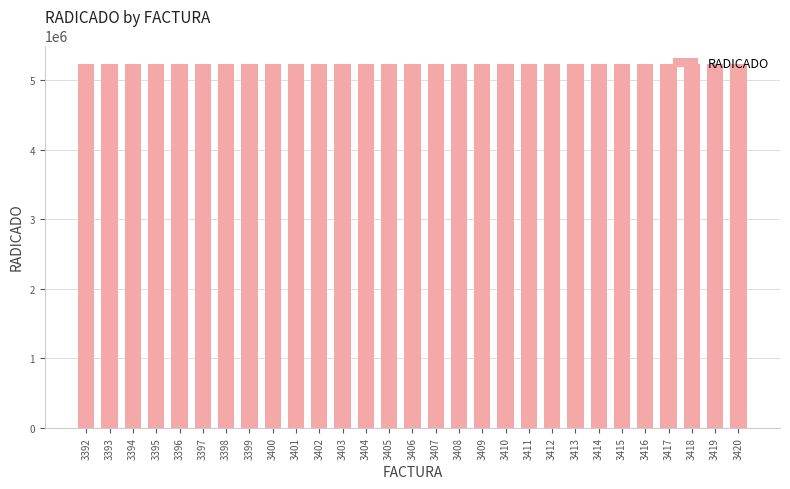

What is the maximum value shown in the chart?

5234069